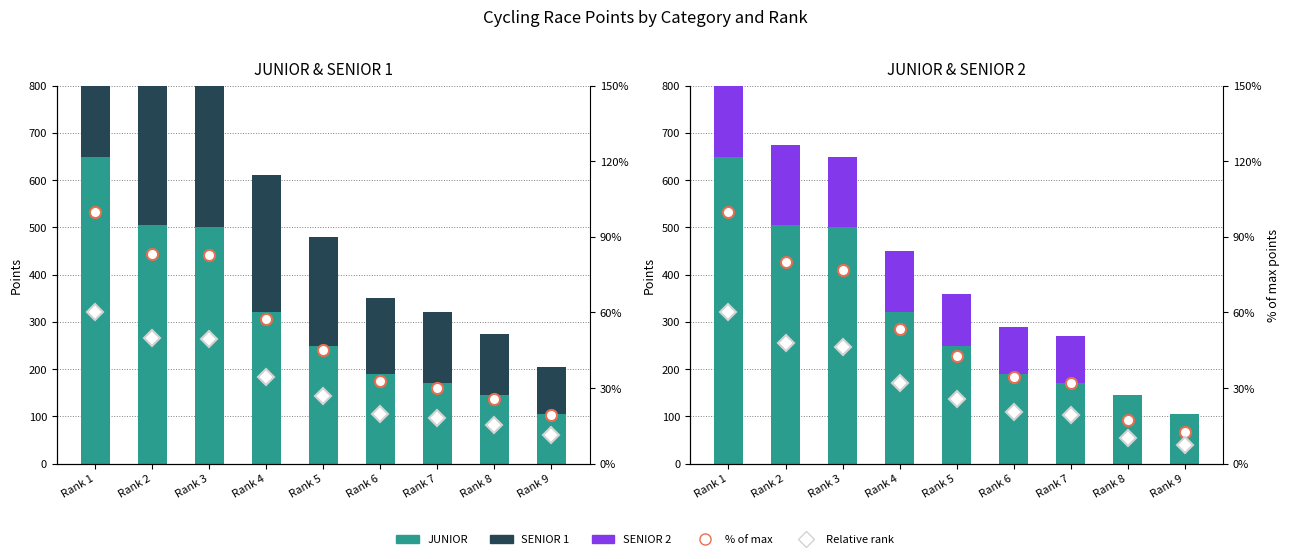

Which category has the lowest value across all series?

Rank 8